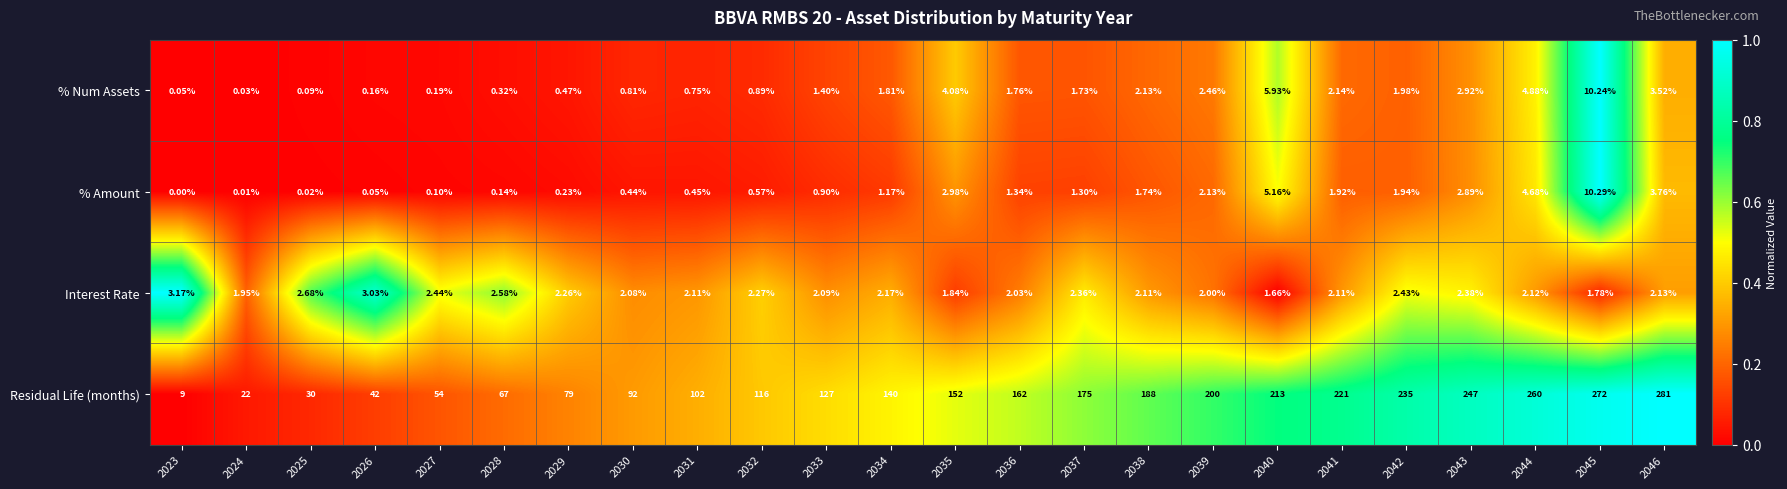

Rank the series at 2035 from lowest to highest value.

Interest Rate, % Amount, % Num Assets, Residual Life (months)